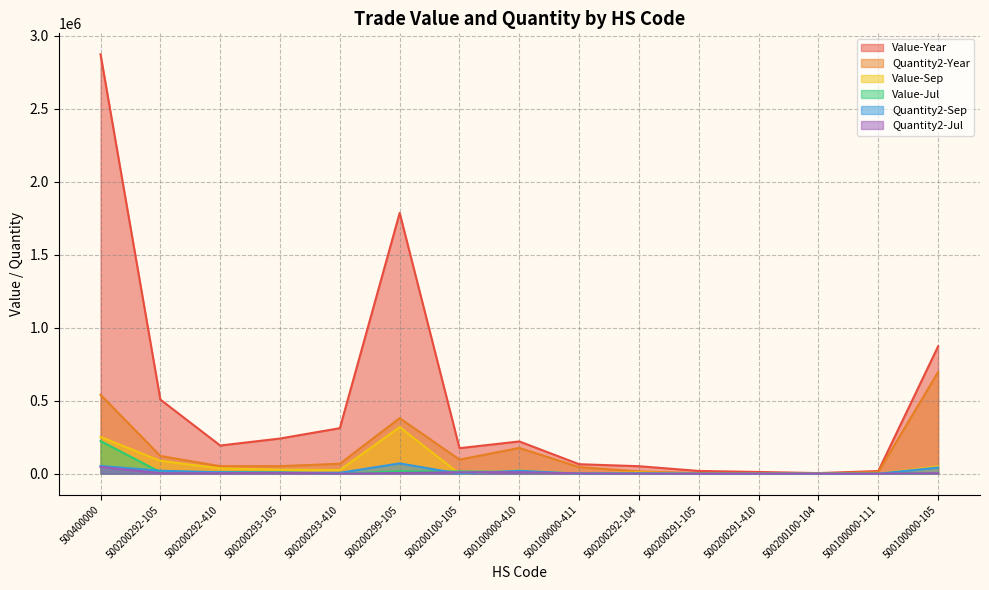

Reading left to right, transcribe all the data shown in this chart.

Value-Year: 2873467	507941	193113	241188	311984	1786696	175087	221047	65069	51417	18879	11895	4315	18235	872861
Quantity2-Year: 541087	121447	51674	51701	68277	380666	96850	176660	45340	15513	3904	2450	1119	11620	696837
Value-Sep: 252240	88099	36578	27750	25203	319154	0	22852	0	9338	0	0	0	0	50286
Value-Jul: 223708	10794	10518	9477	0	16263	15912	11776	2339	0	0	0	0	0	4658
Quantity2-Sep: 52947	20521	9724	6722	6175	70864	0	20880	0	3028	0	0	0	0	42400
Quantity2-Jul: 46270	3901	3300	6182	0	4827	9944	10440	1750	0	0	0	0	0	4100